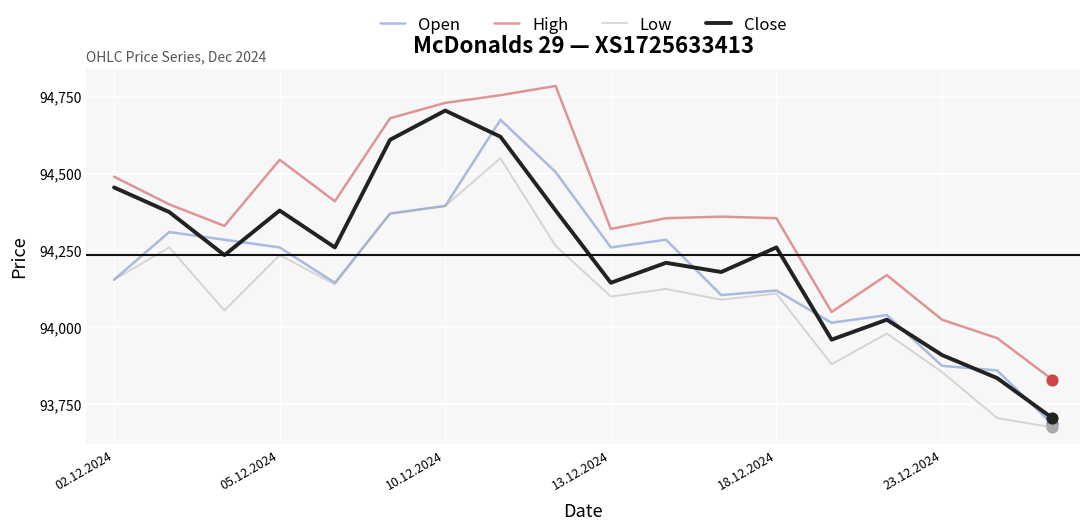

Which series has the largest total across all categories?

High